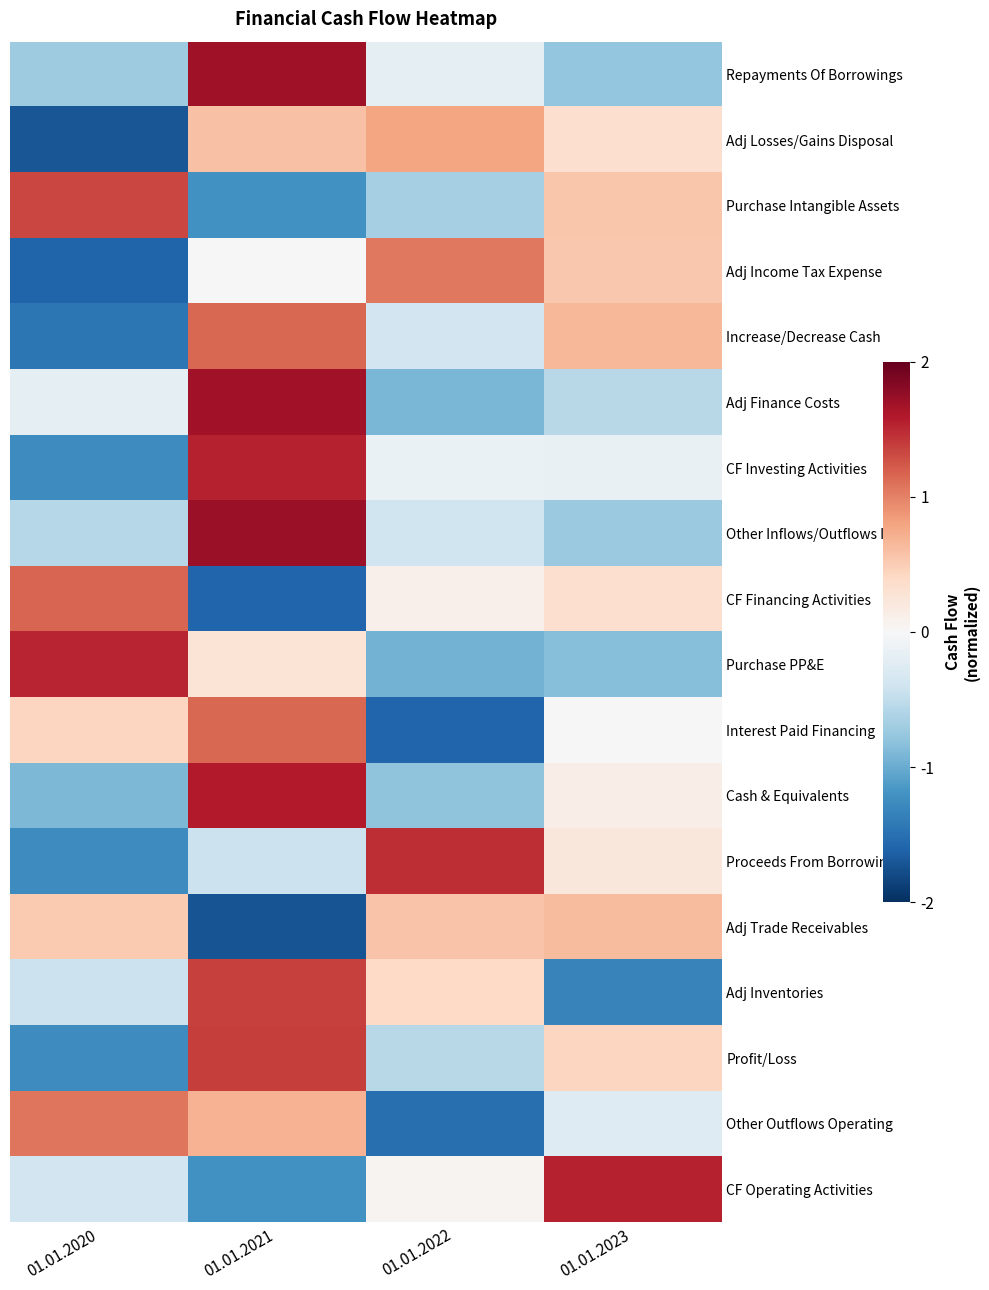

What is the maximum value shown in the chart?

1.7